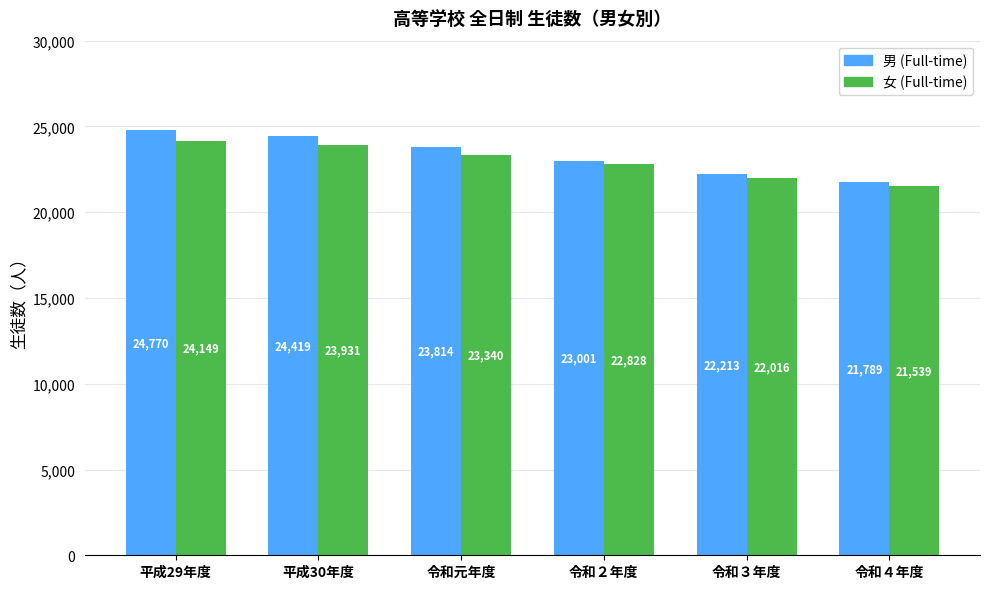

Reading left to right, transcribe all the data shown in this chart.

男 (Full-time): 24770	24419	23814	23001	22213	21789
女 (Full-time): 24149	23931	23340	22828	22016	21539